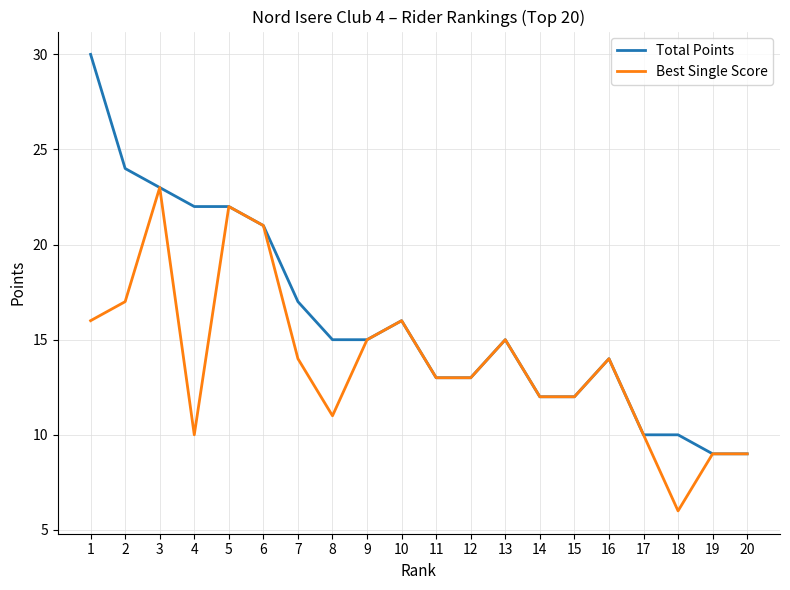

At which label does Total Points first exceed 15?

1